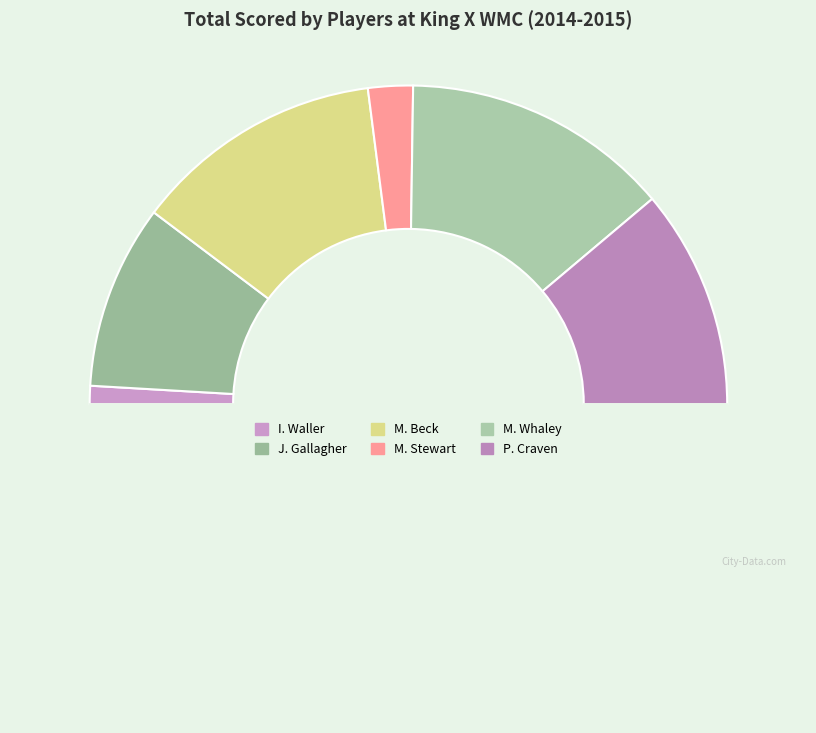

Count the number of slices in the pie.

7